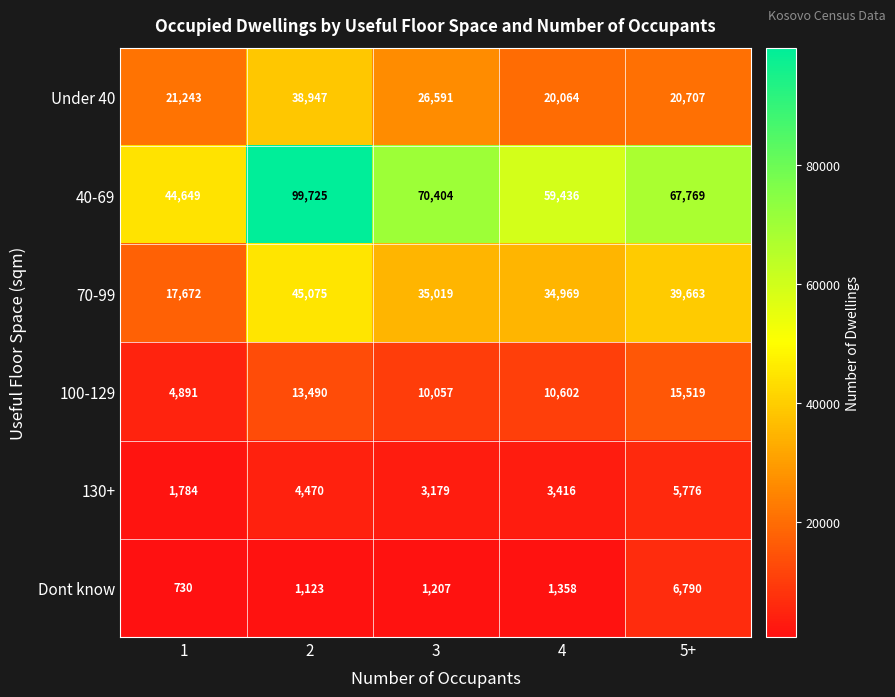

What is the difference between the second highest and minimum values in the Dont know series?

628